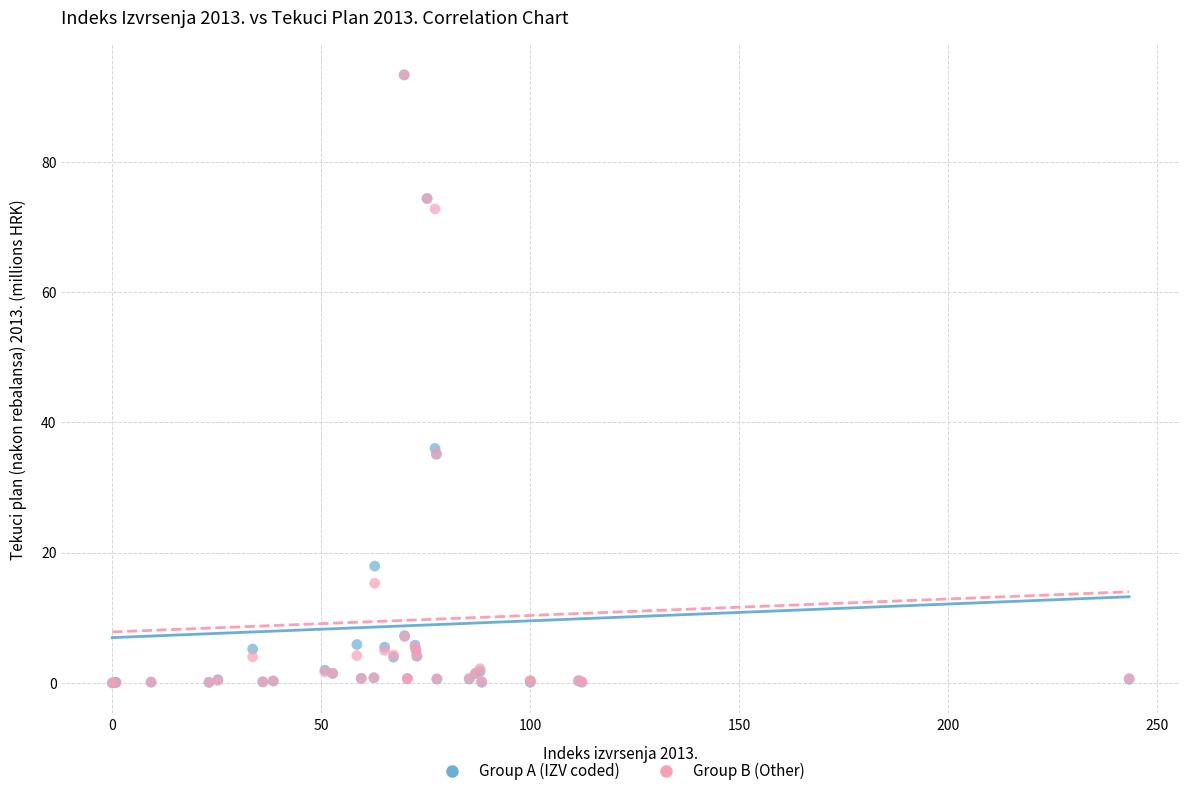

What are all the series names shown in the legend?

Group A (IZV coded), Group B (Other)